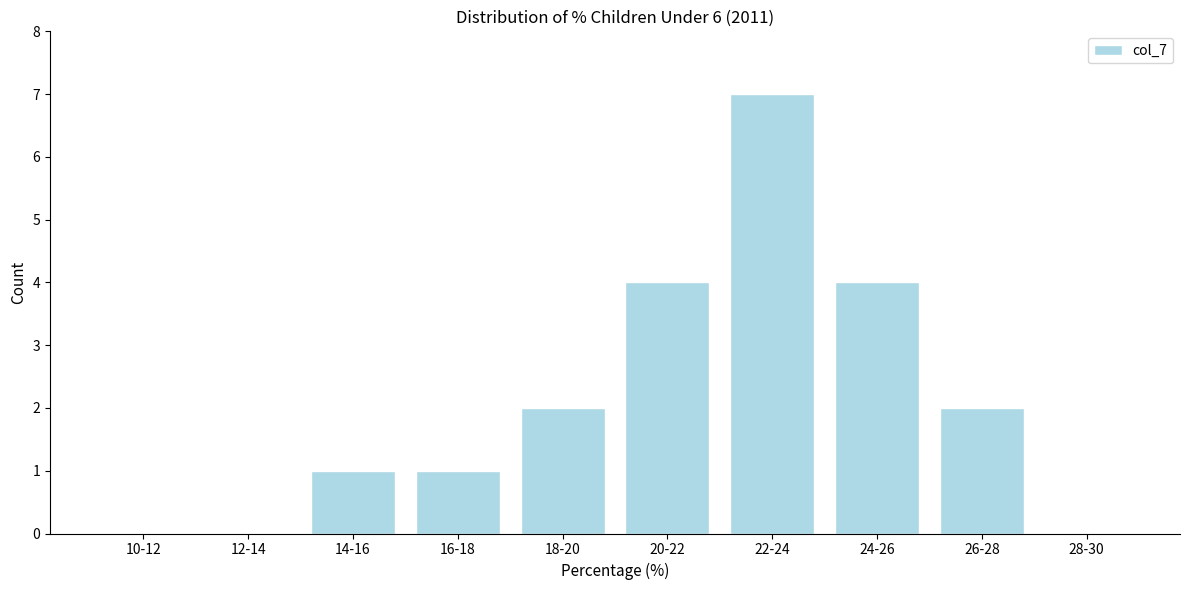

Reading right to left, transcribe all the data shown in this chart.

28-30=0	26-28=2	24-26=4	22-24=7	20-22=4	18-20=2	16-18=1	14-16=1	12-14=0	10-12=0